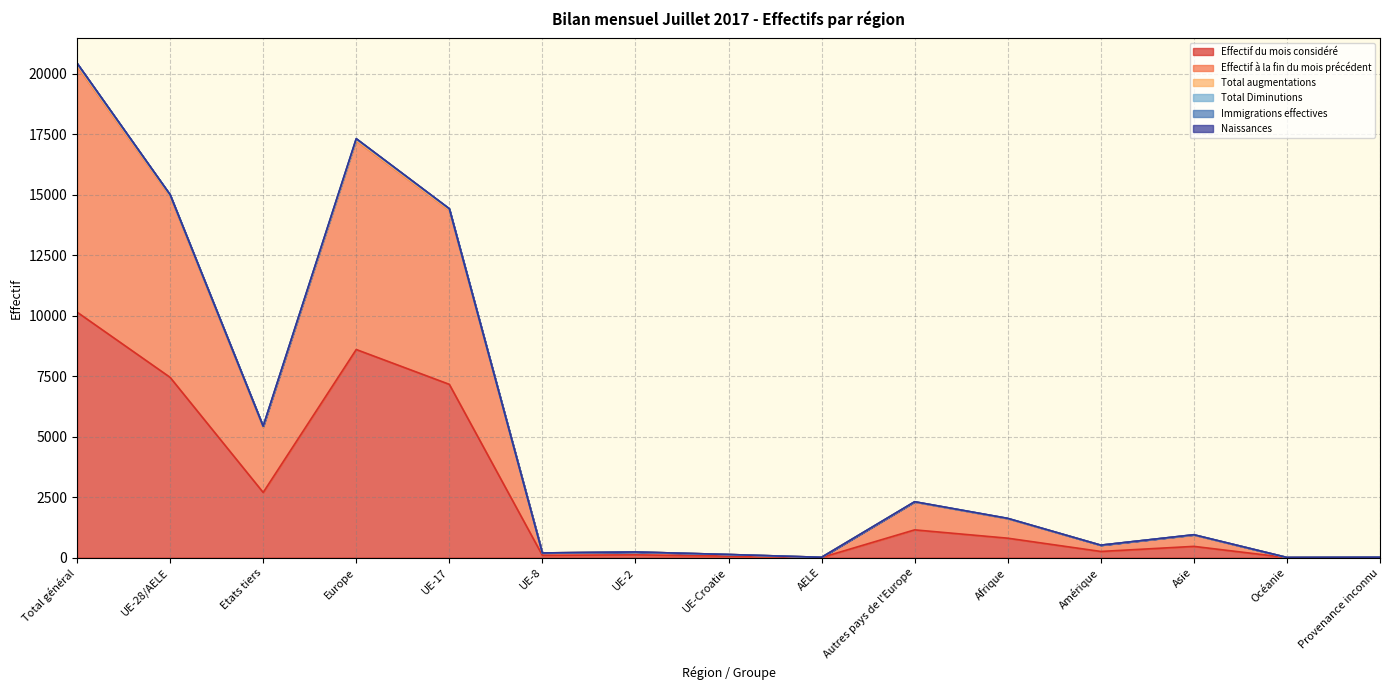

At AELE, list the series in order from smallest to largest.

Effectif du mois considéré, Effectif à la fin du mois précédent, Total Diminutions, Immigrations effectives